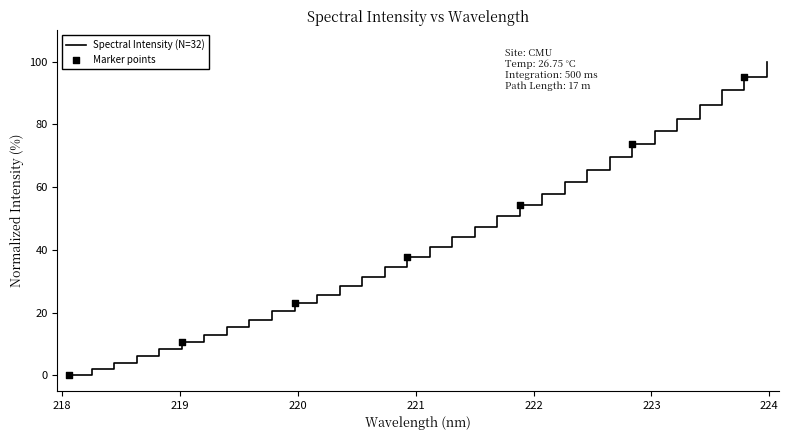

What is the greatest value displayed?

100.0